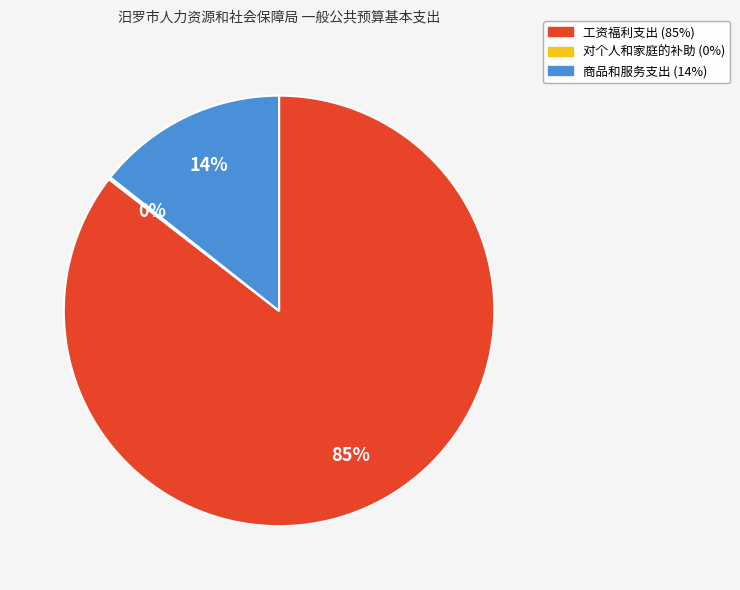

Combined, do 商品和服务支出 and 工资福利支出 account for over 50%?

Yes